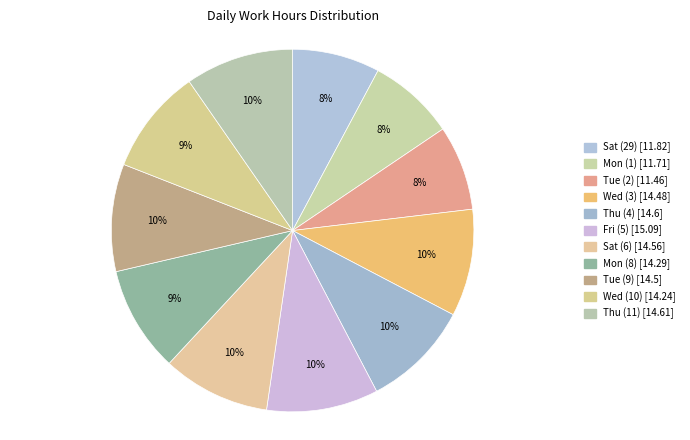

How many segments does this pie chart have?

11